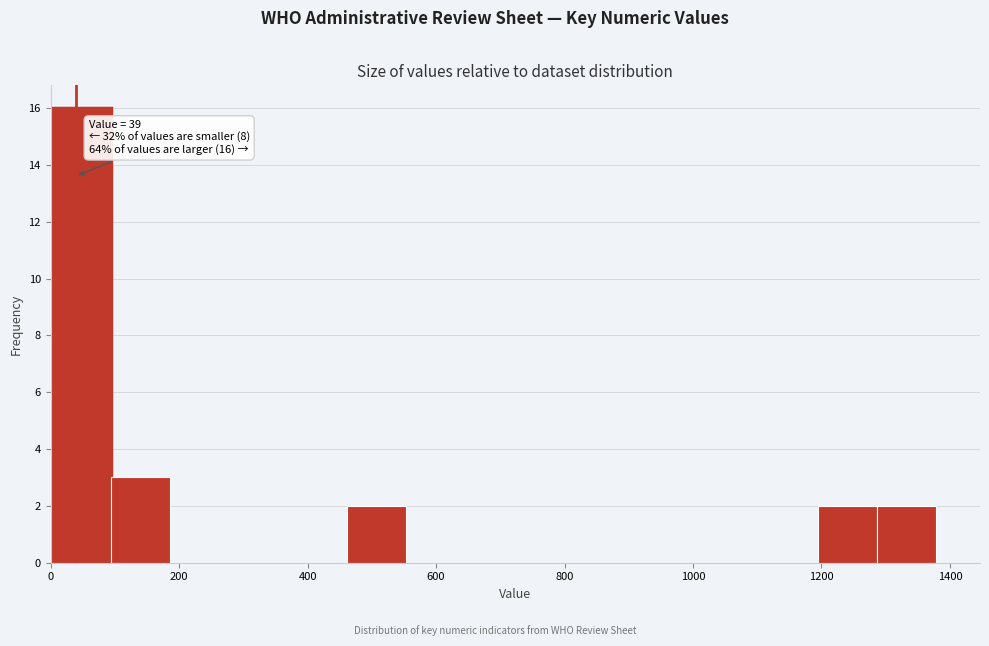

Which range on the x-axis has the tallest bar?

0 to 100